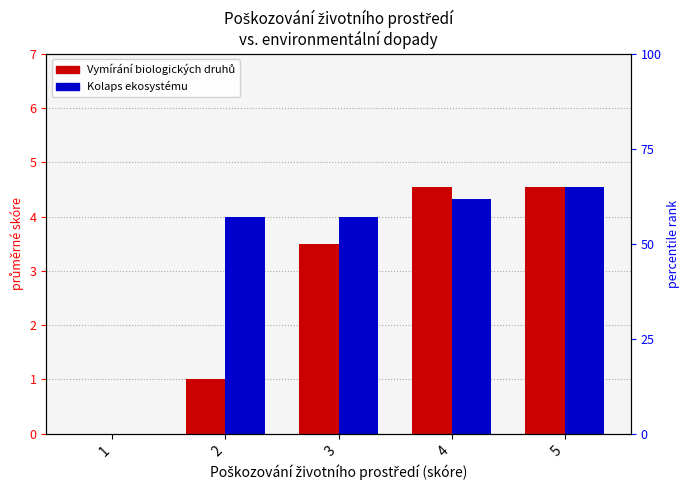

Which series has the widest spread of values?

Vymírání biologických druhů